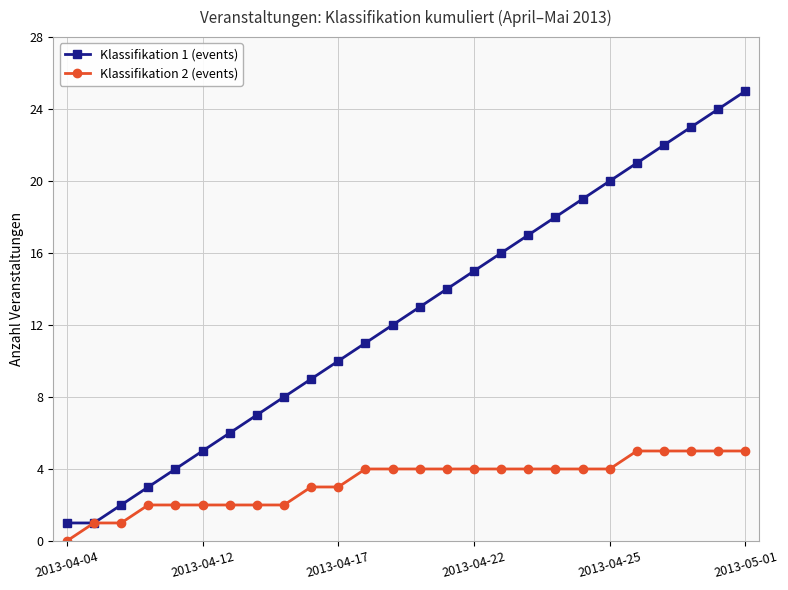

What is the sum of all Klassifikation 2 (events) values?

85